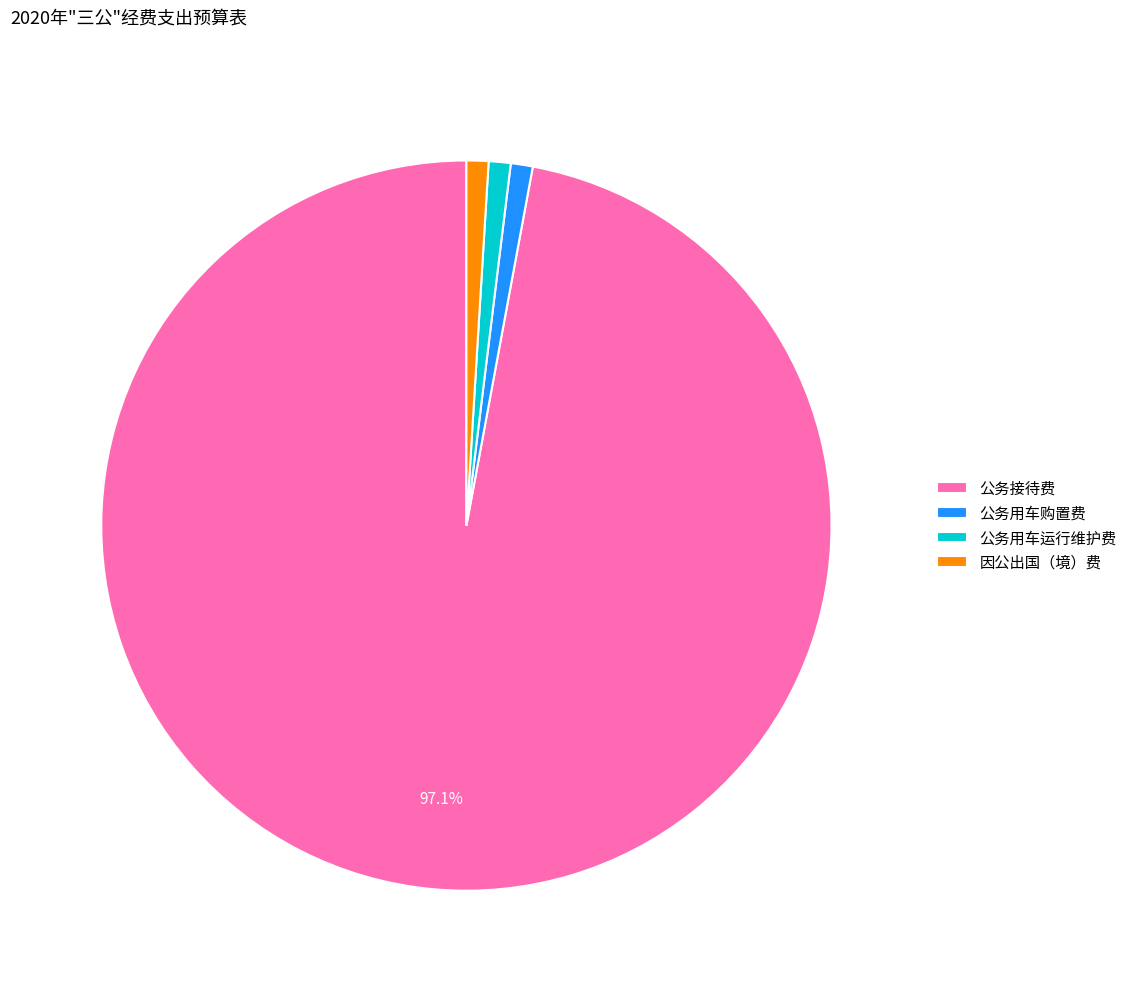

Which slice is the largest?

公务接待费